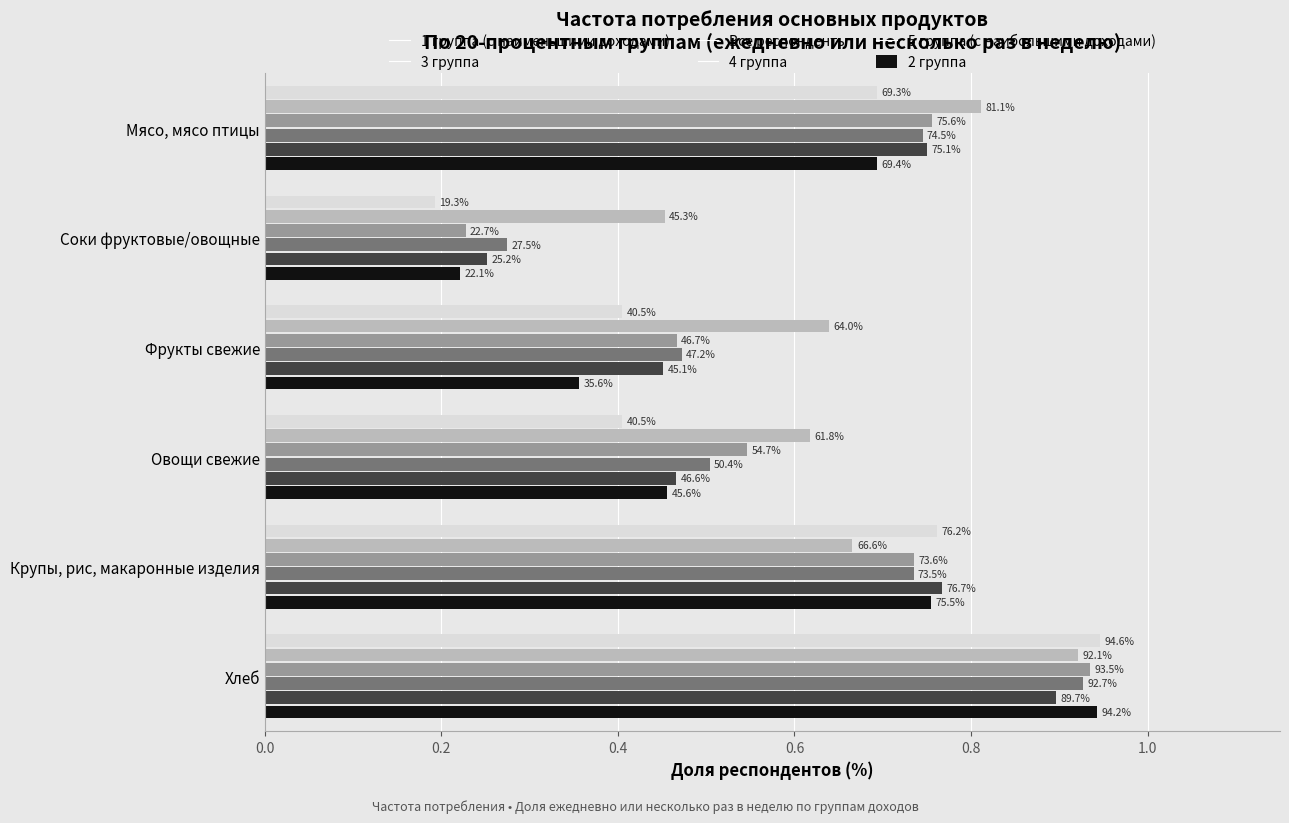

Count the 5 группа (с наибольшими доходами) values in the range 0 to 1.

6